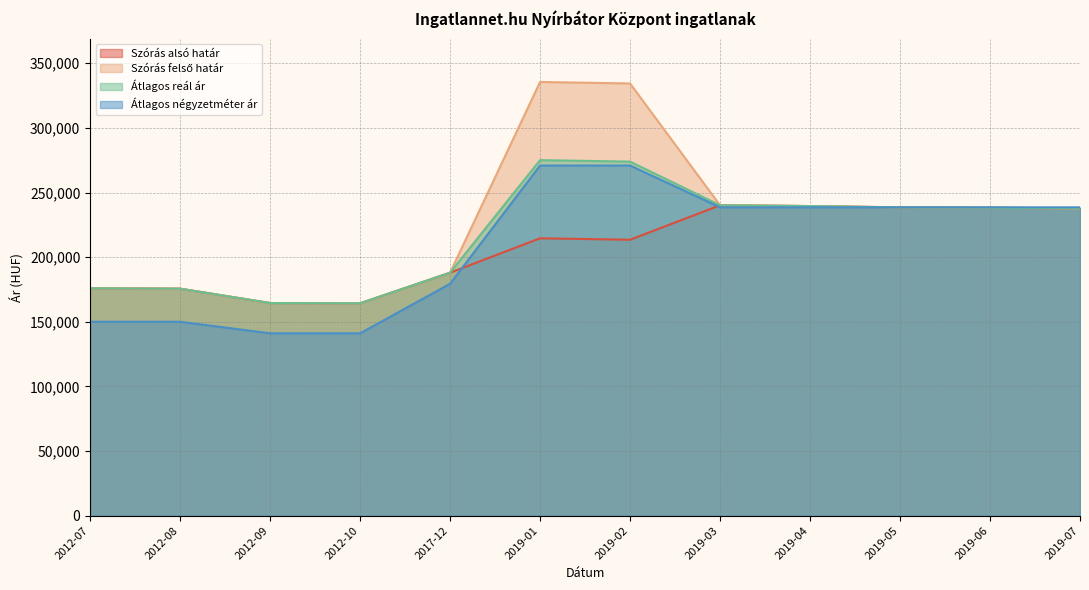

What is the label of the 7th point from the left?

2019-02